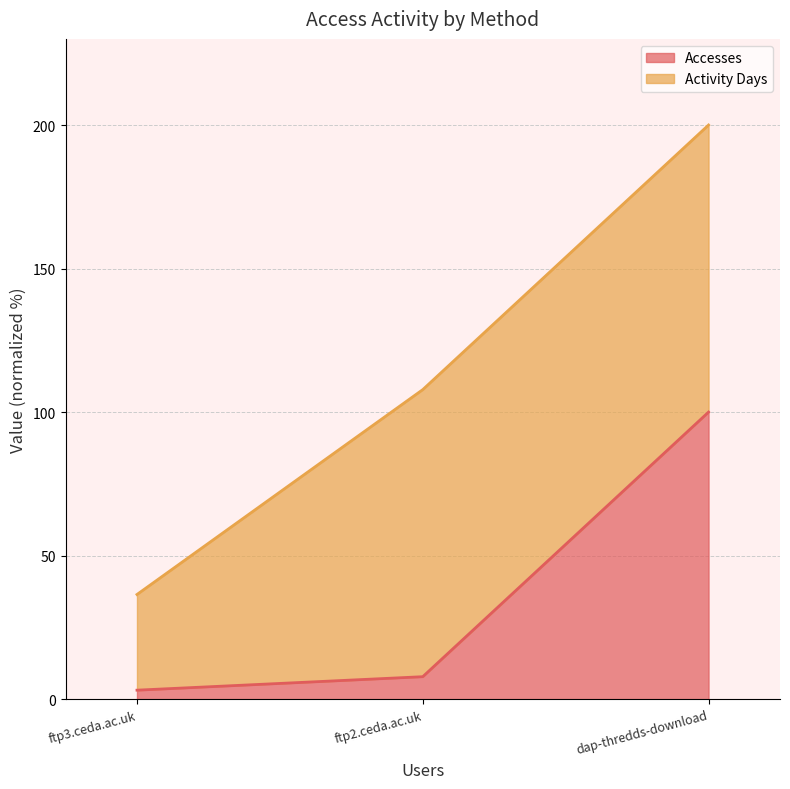

The value of Accesses at ftp2.ceda.ac.uk is 7.8. True or false?

True